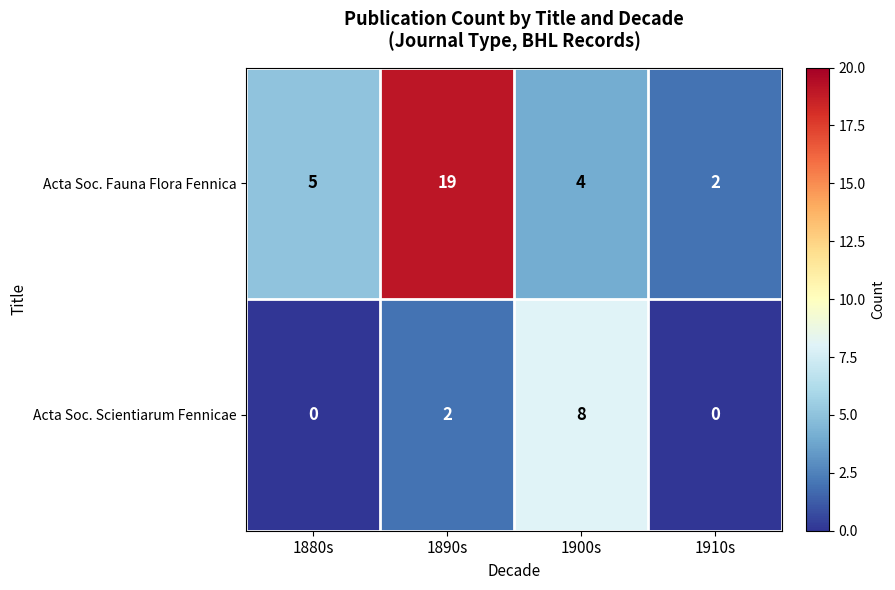

How many series are shown in this chart?

2